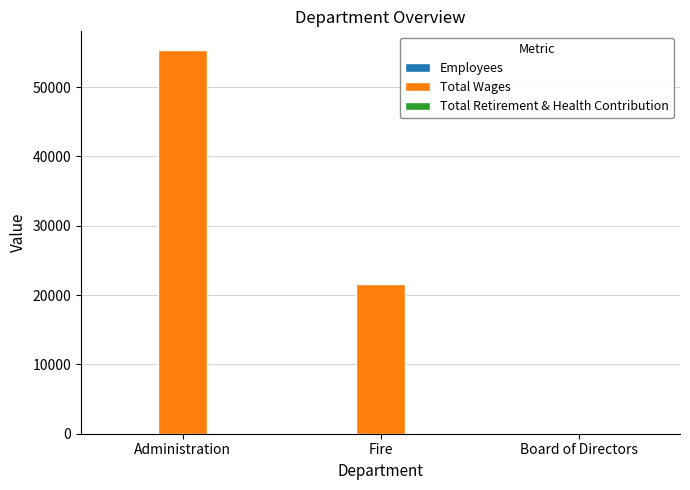

Is it true that Total Wages equals 55273 at Administration?

True